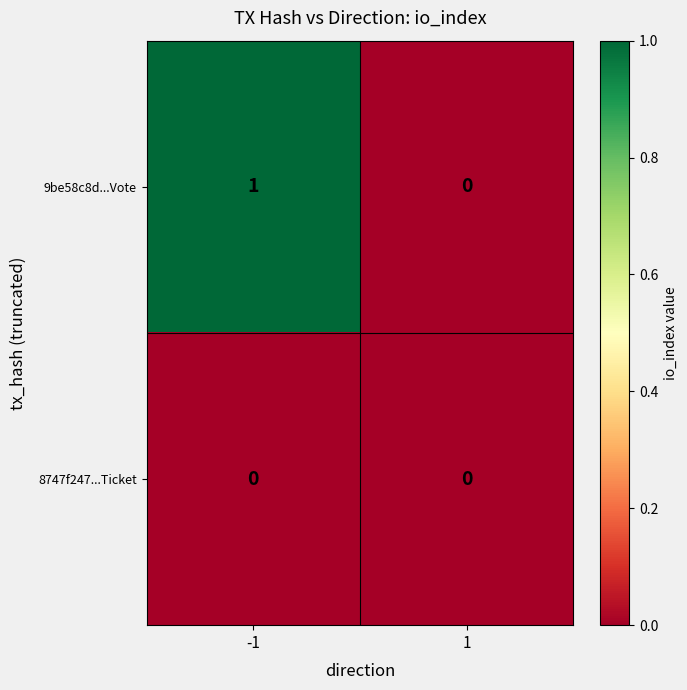

How many distinct data groups are displayed?

2